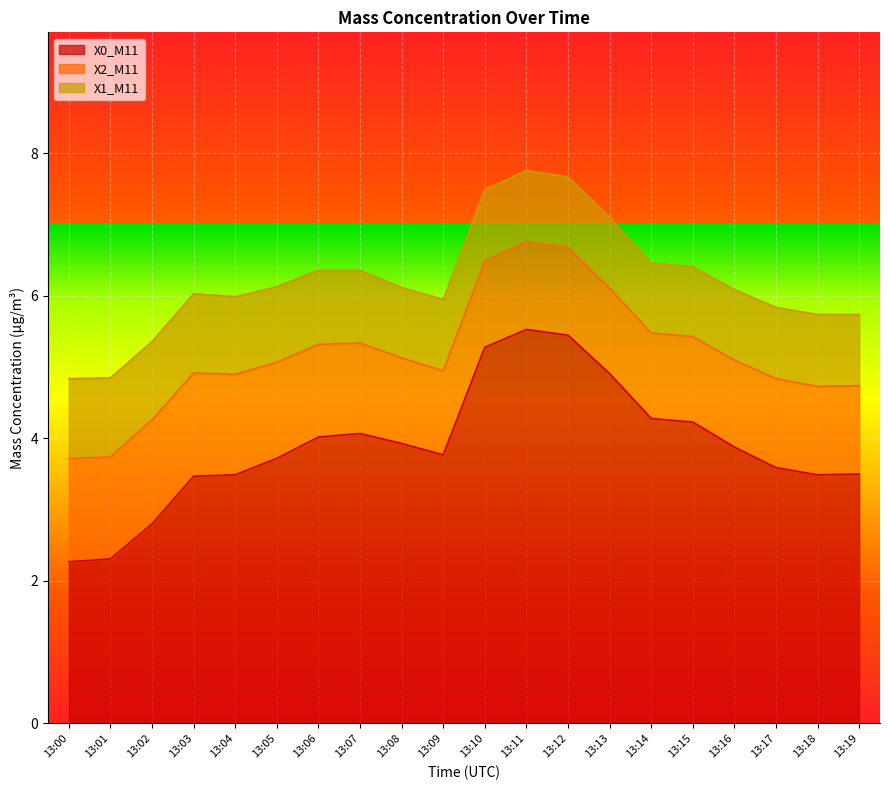

What is the difference between the maximum and minimum values in the X0_M11 series?

3.3